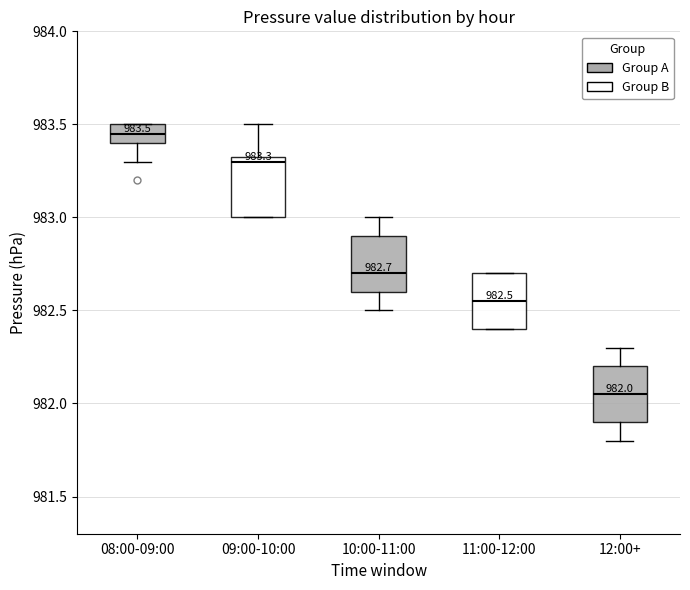

Which box has the lowest median line?

12:00+